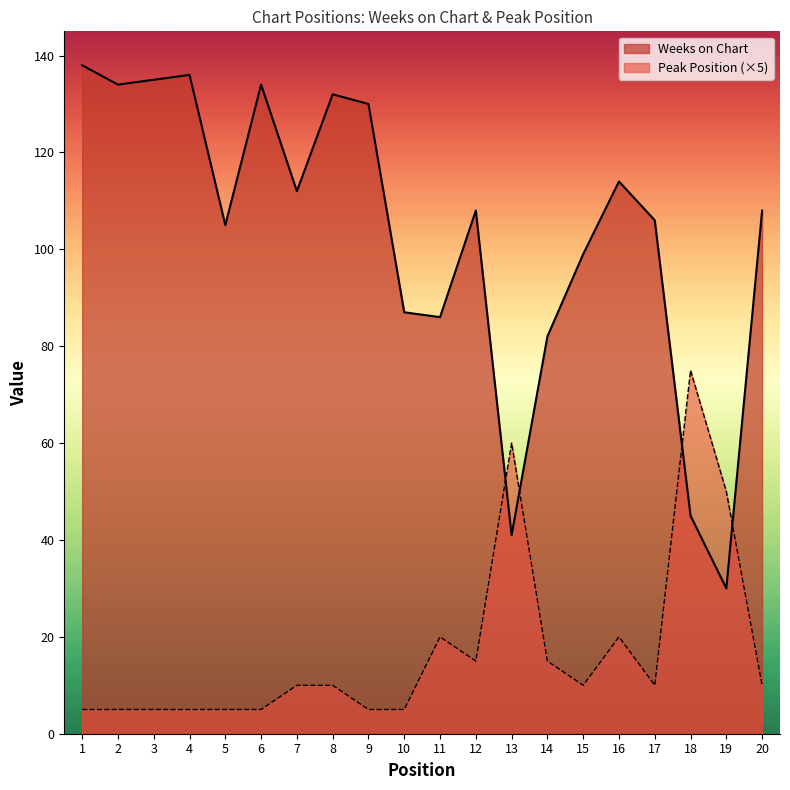

Reading left to right, transcribe all the data shown in this chart.

Weeks on Chart: 1=138	2=134	3=135	4=136	5=105	6=134	7=112	8=132	9=130	10=87	11=86	12=108	13=41	14=82	15=99	16=114	17=106	18=45	19=30	20=108
Peak Position: 1=5	2=5	3=5	4=5	5=5	6=5	7=10	8=10	9=5	10=5	11=20	12=15	13=60	14=15	15=10	16=20	17=10	18=75	19=50	20=10